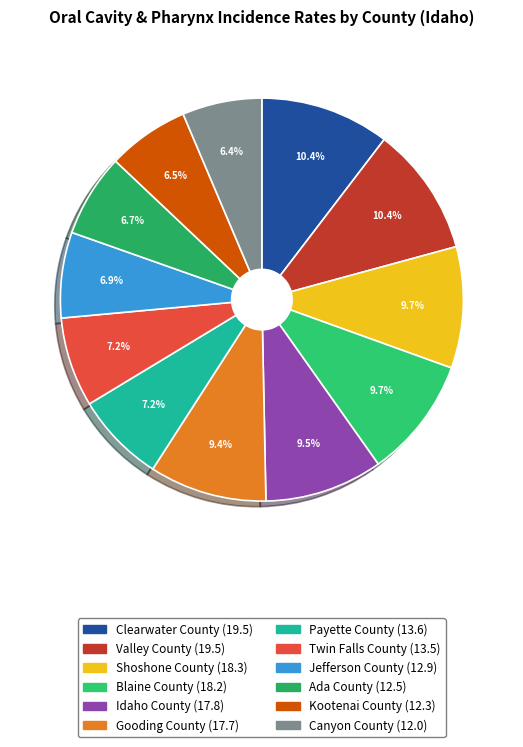

Which slice is the smallest?

Canyon County